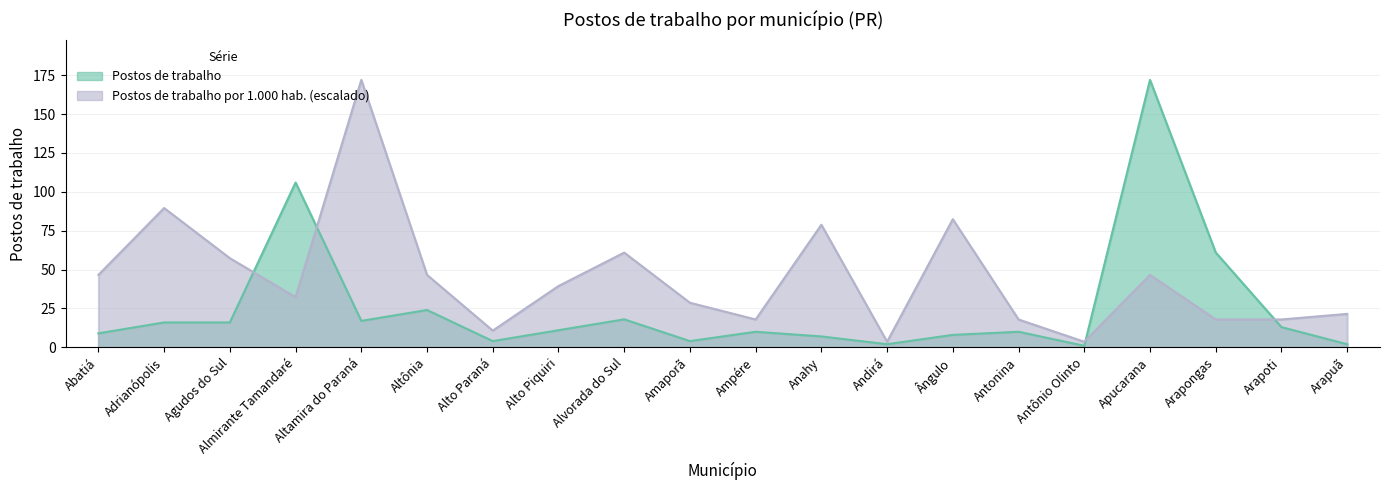

Between Andirá and Antônio Olinto, which is larger?

Andirá